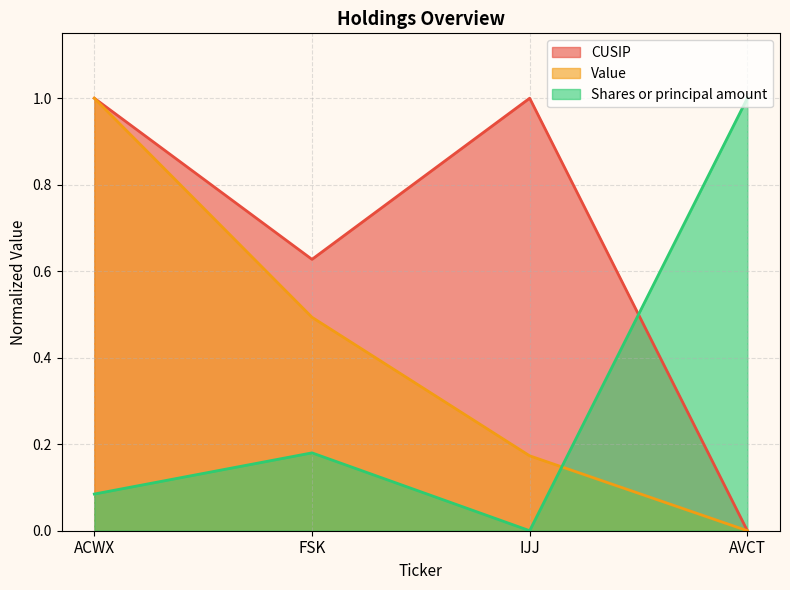

What is the sum of the CUSIP values at IJJ and FSK?

1.6